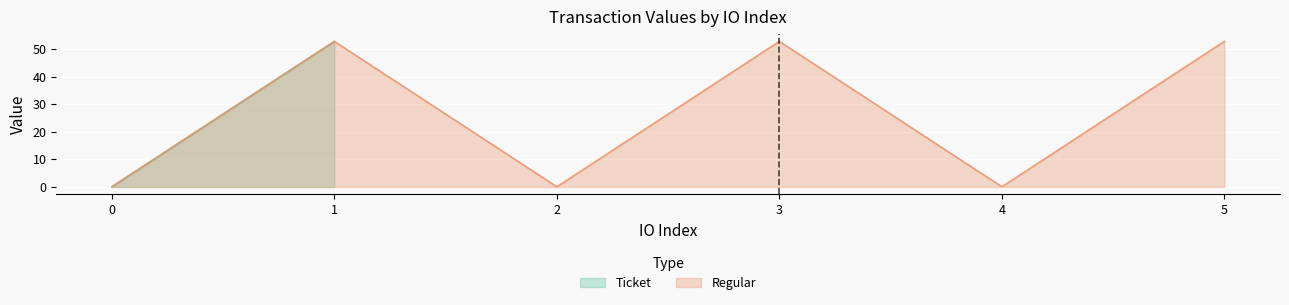

What is the average value?

26.5